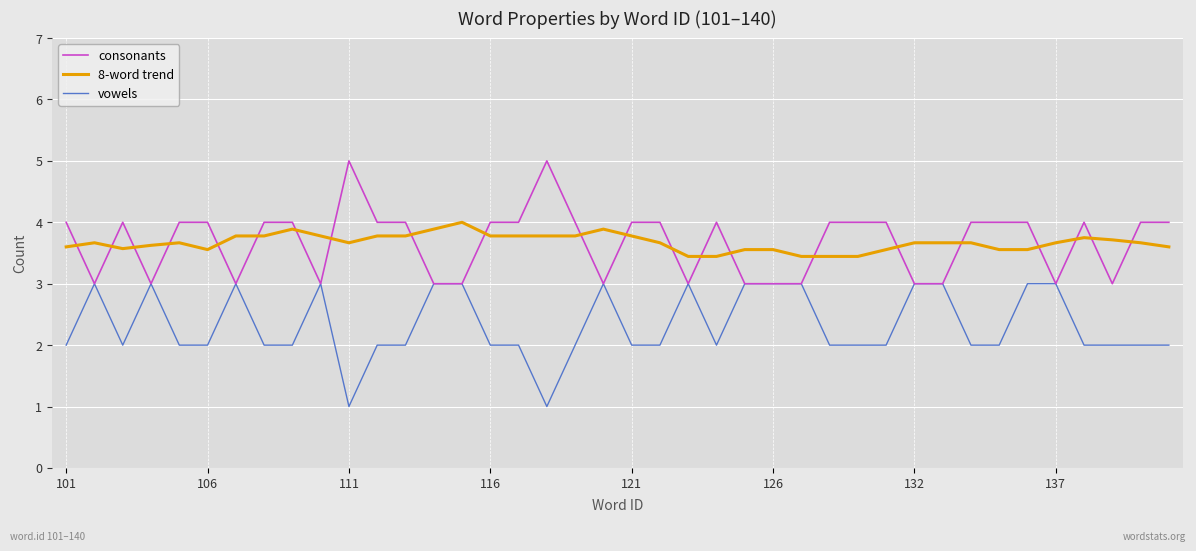

Which series ends up on top after the final intersection of consonants and 8-word trend?

consonants